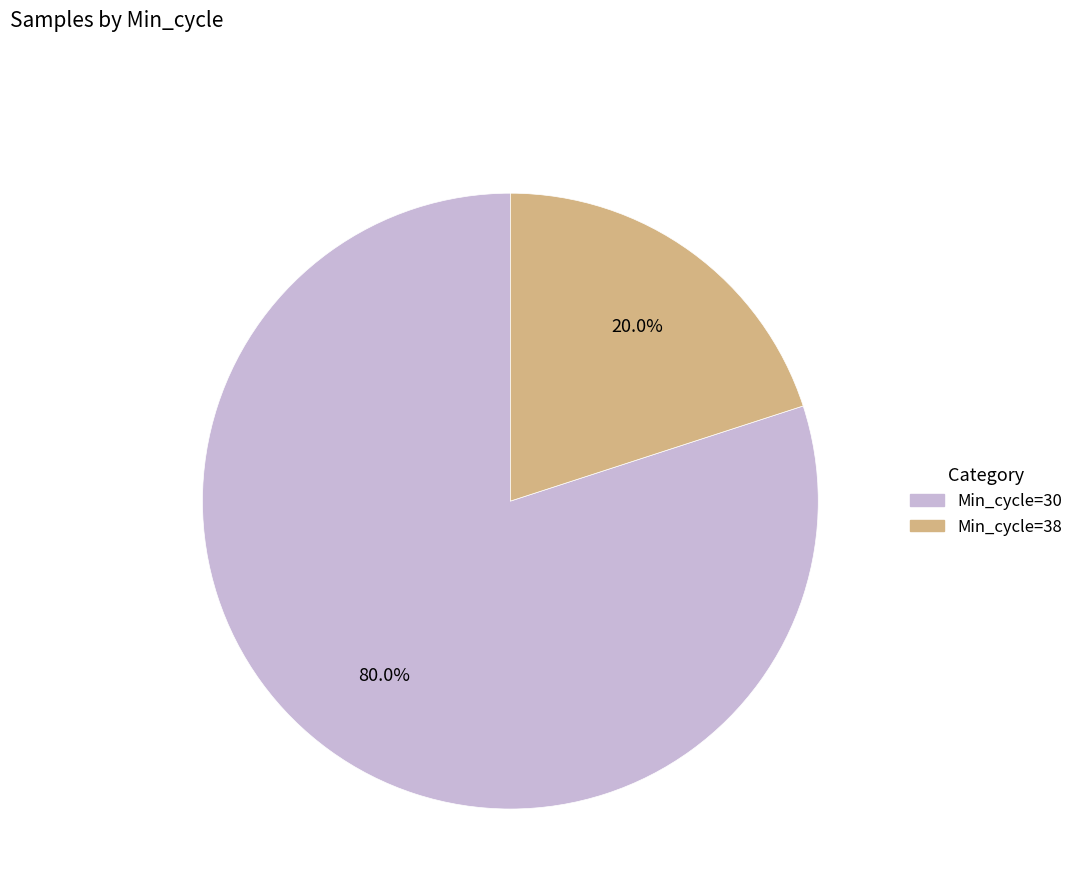

Count the number of slices in the pie.

2